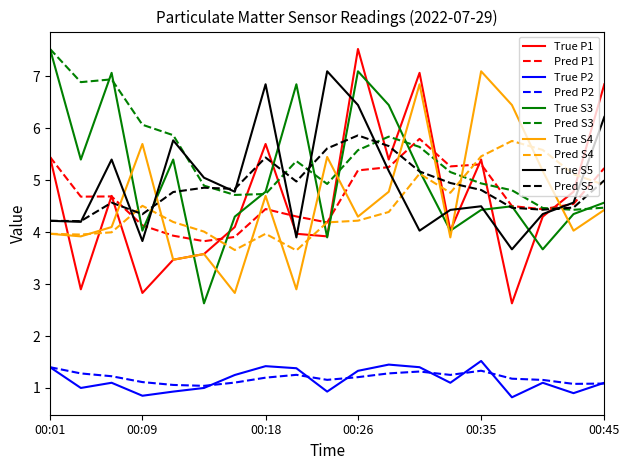

True or false: True P2 and Pred S3 cross at least once.

False